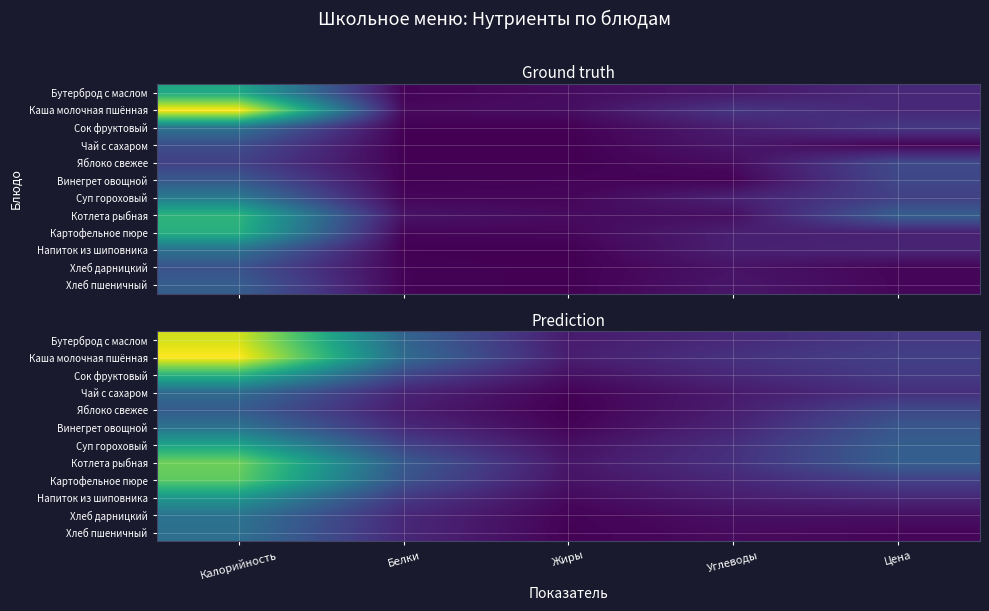

Between Цена and Калорийность, which is larger?

Калорийность